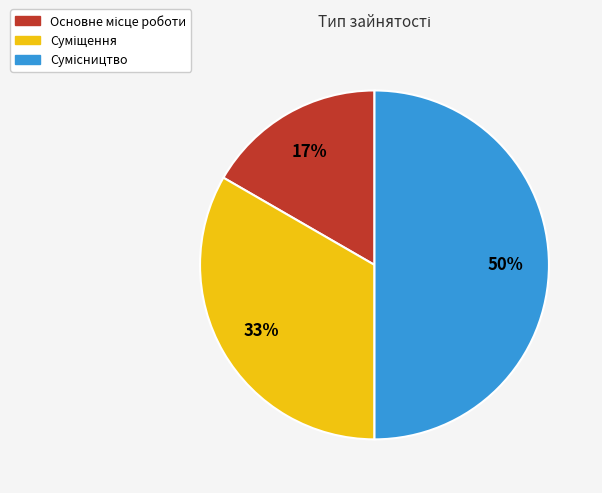

To the nearest percent, what is the average slice percentage?

33%